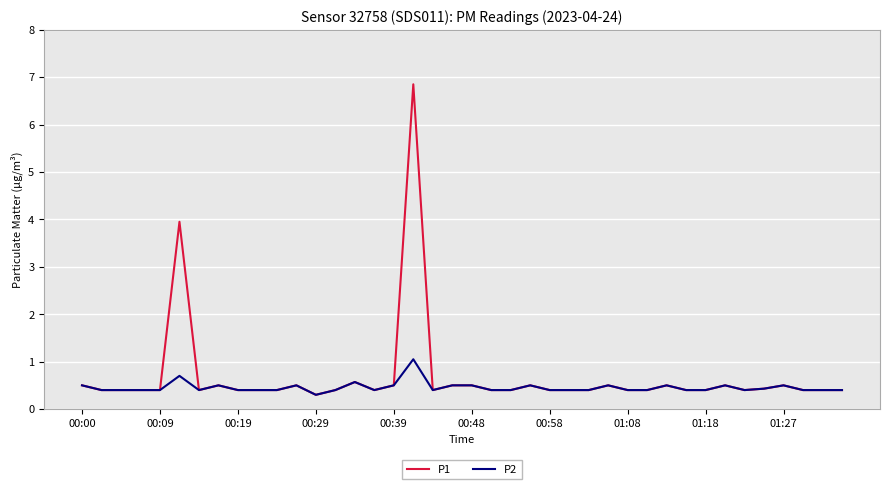

What is the highest value of the P2 series?

1.1